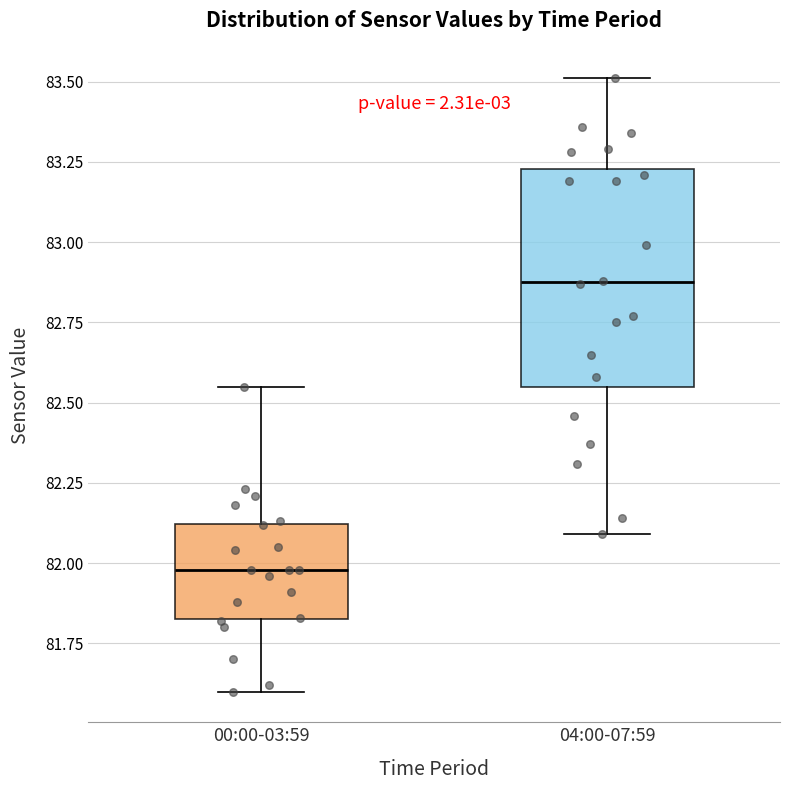

Which box has the lowest median line?

00:00-03:59